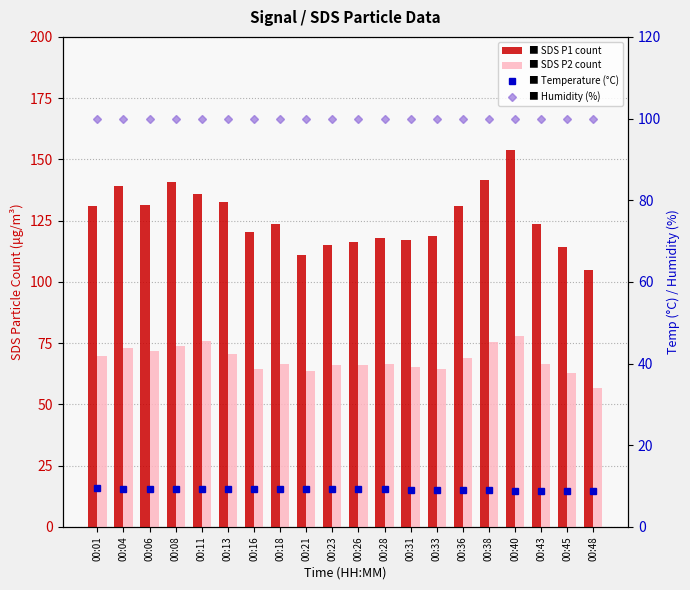

Where does the SDS_P2 series first go above 66?

00:01